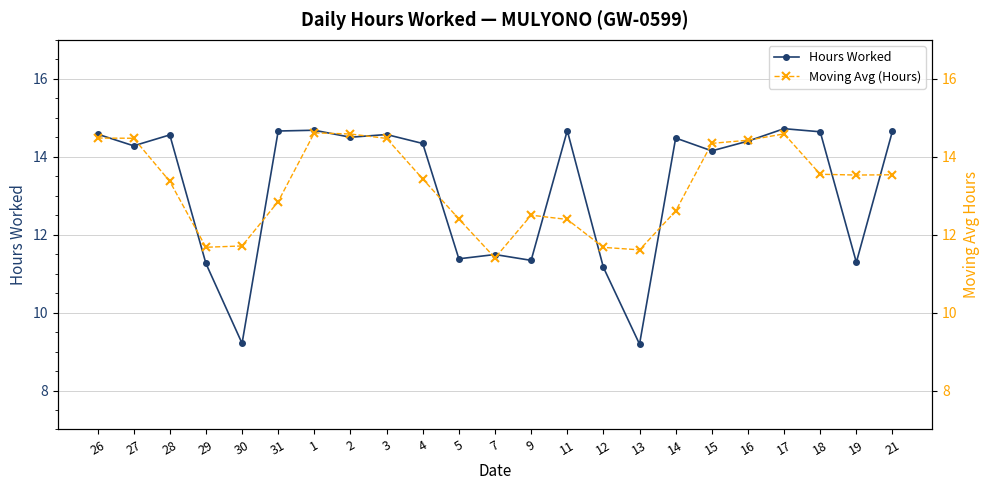

At which category does Hours Worked reach its first local valley?

27